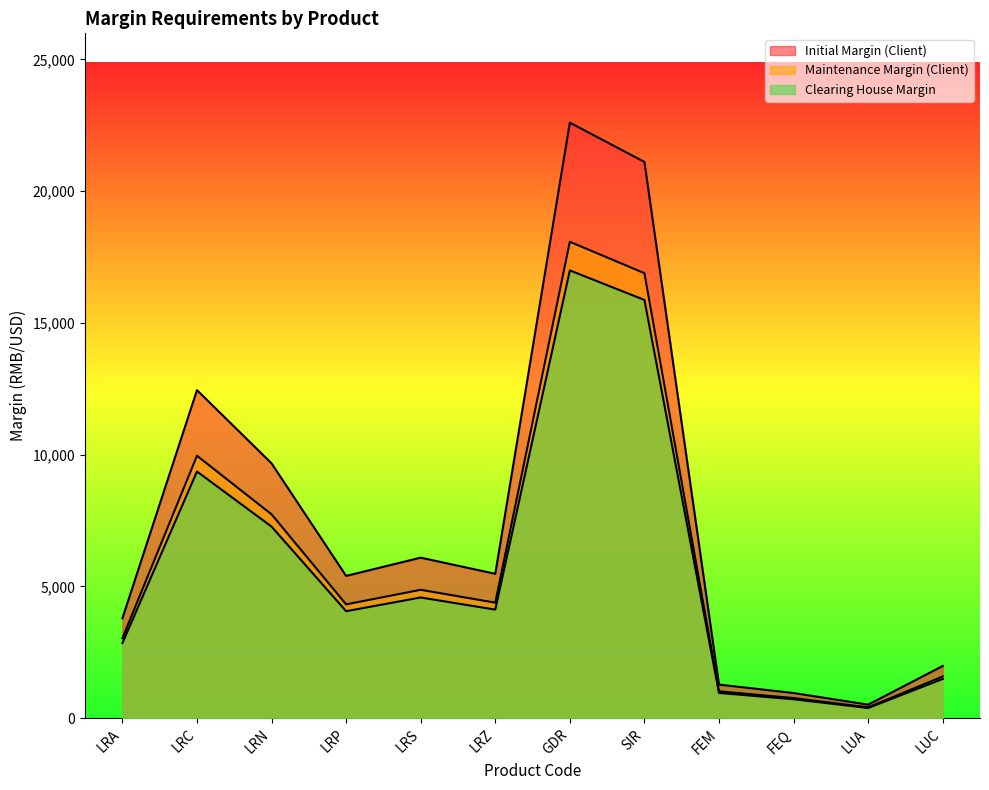

What is the label of the 4th point from the right?

FEM